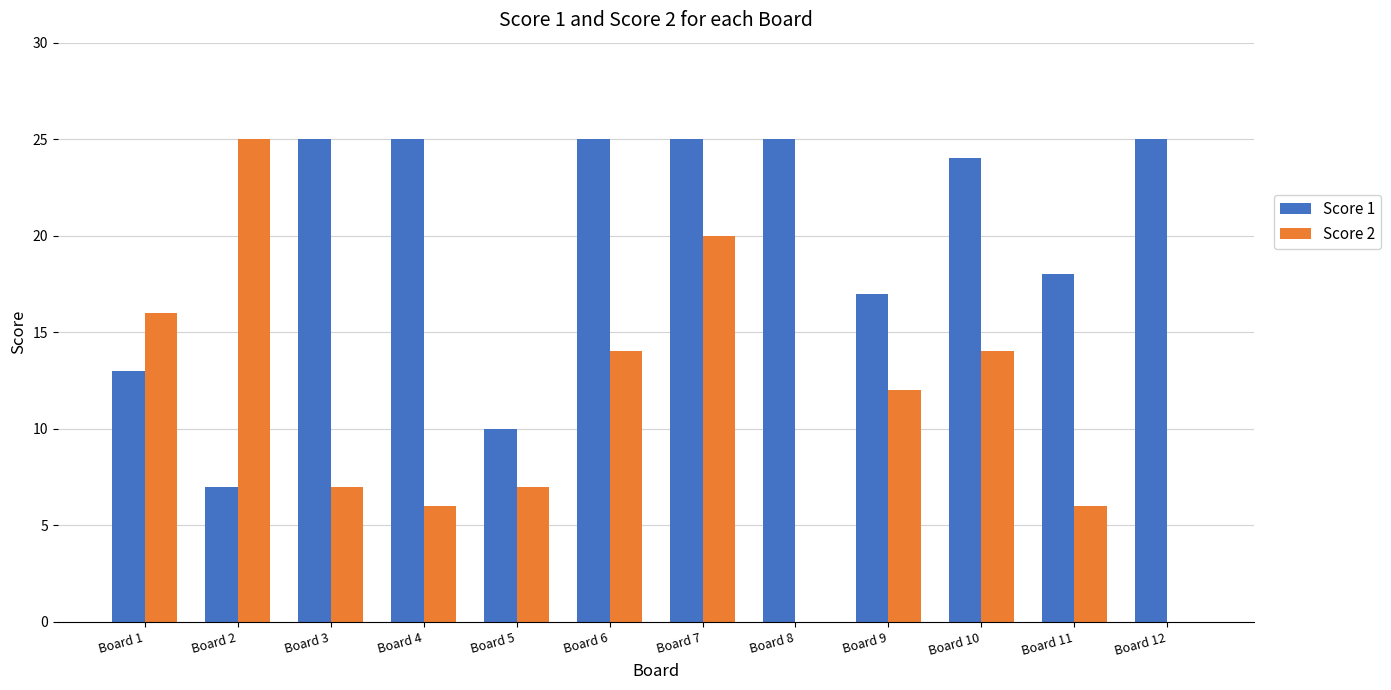

What is the maximum value shown in the chart?

25